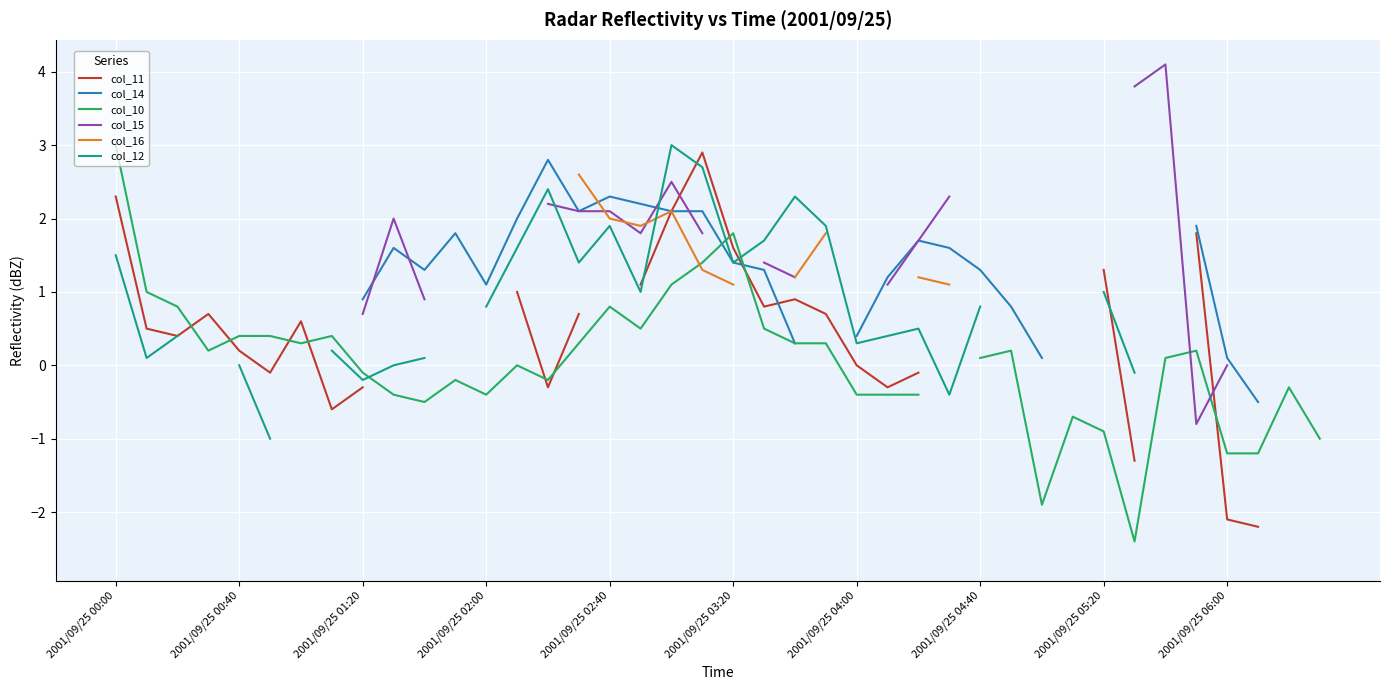

How many lines are shown in the chart?

6